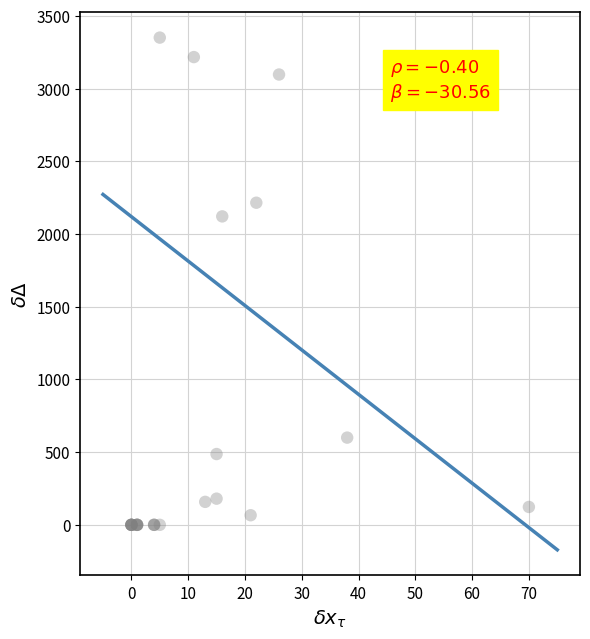

What Y value in the scatter plot is closest to 1675?

2121